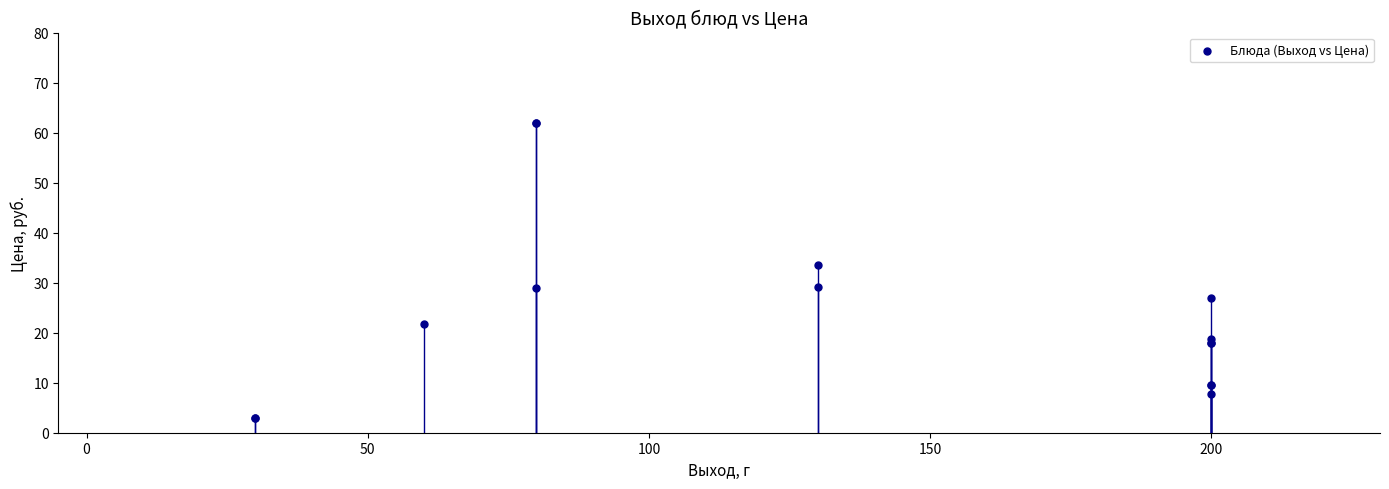

What Y value in the scatter plot is closest to 32?

33.5